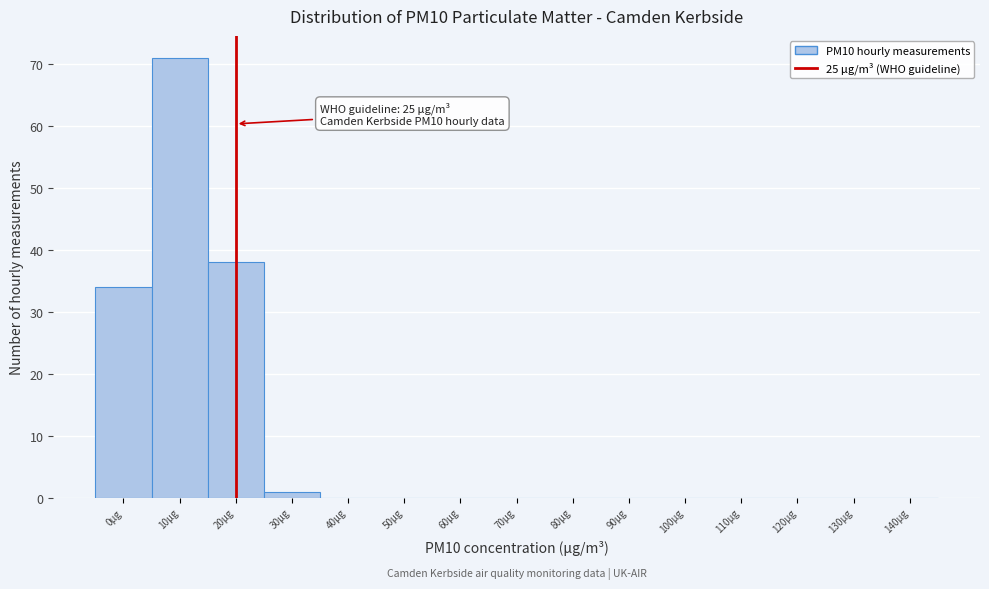

Reading left to right, list all the values displayed in this chart.

0μg=34	10μg=71	20μg=38	30μg=1	40μg=0	50μg=0	60μg=0	70μg=0	80μg=0	90μg=0	100μg=0	110μg=0	120μg=0	130μg=0	140μg=0